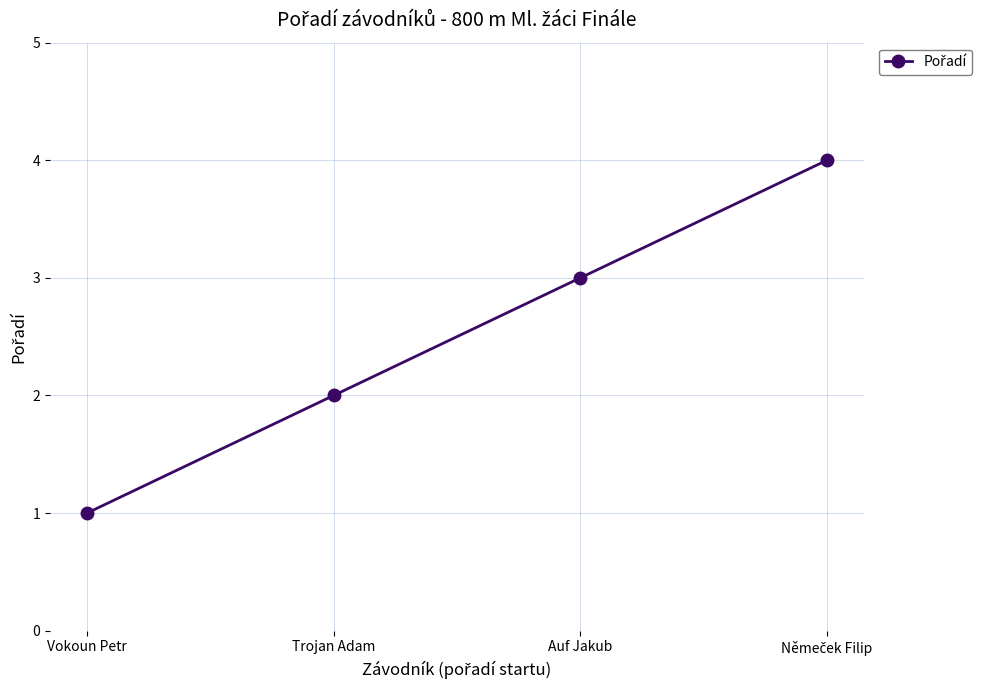

What is the difference between the maximum and minimum values?

3